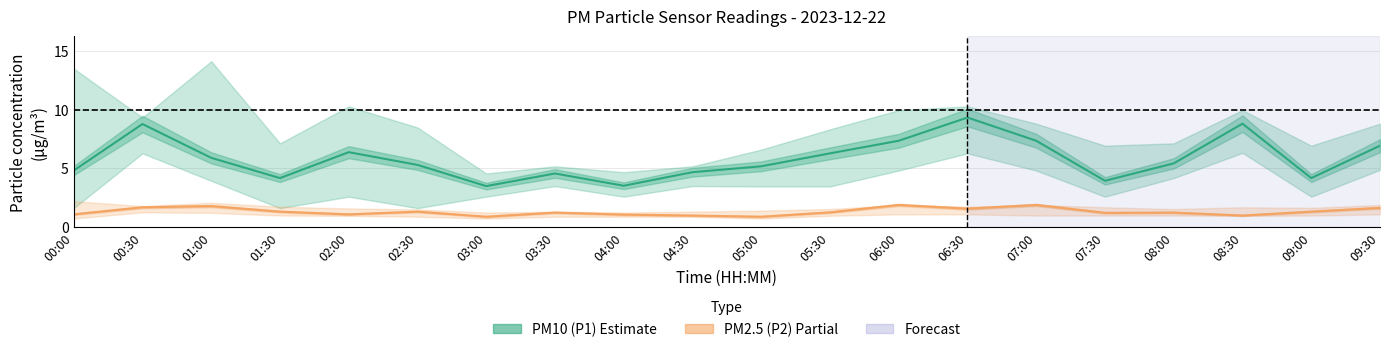

How many data points in PM10 (P1) are less than 5?

8